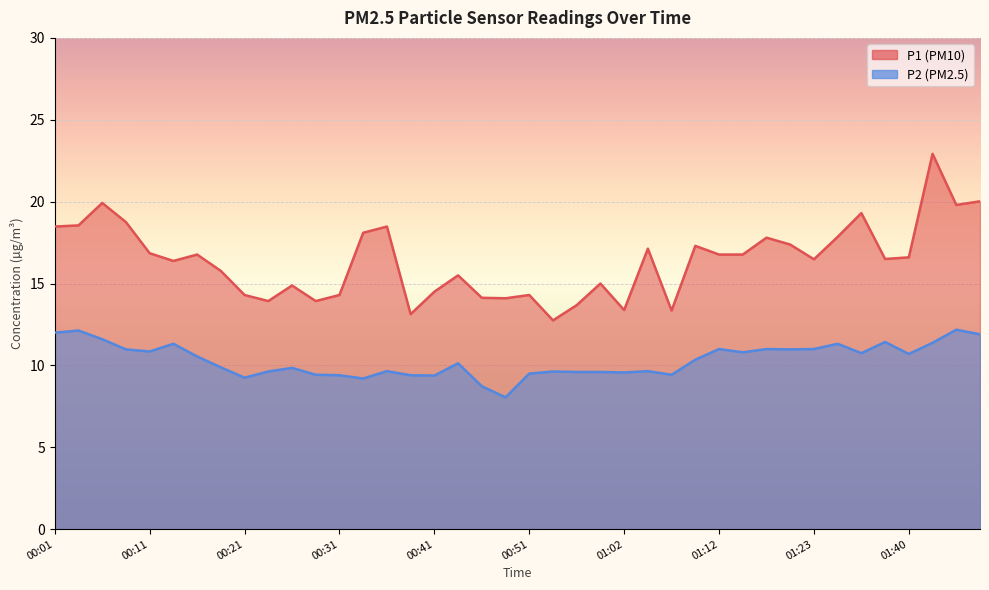

What is the smallest value displayed?

8.1